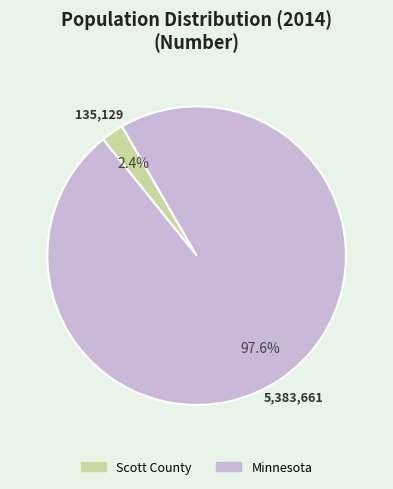

What is the majority slice?

Minnesota